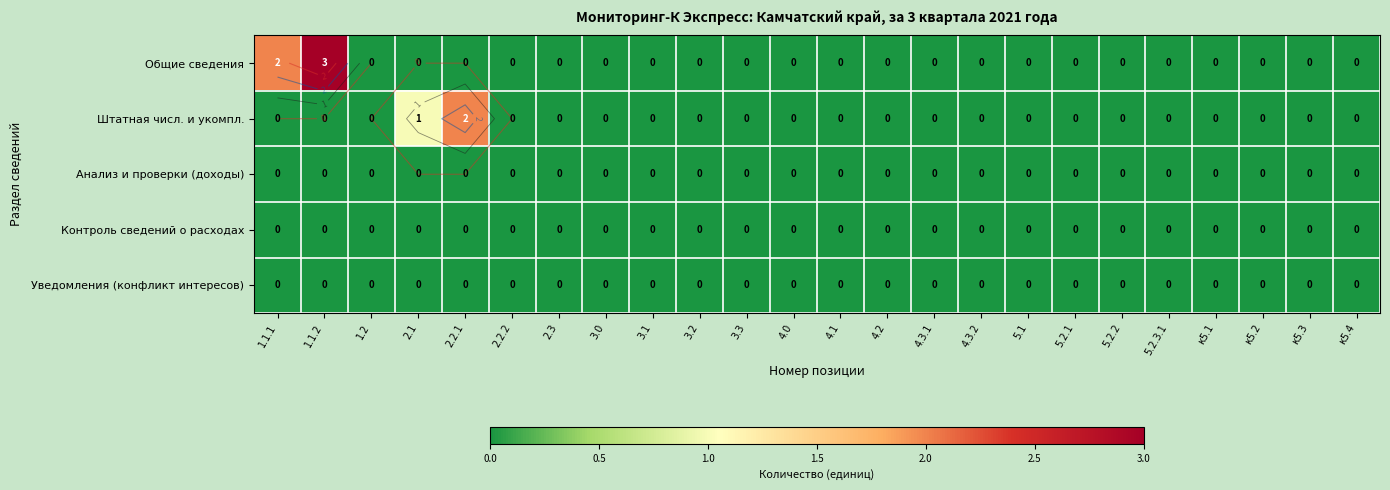

Which series changed the most between 4.1 and 4.3.2?

Общие сведения